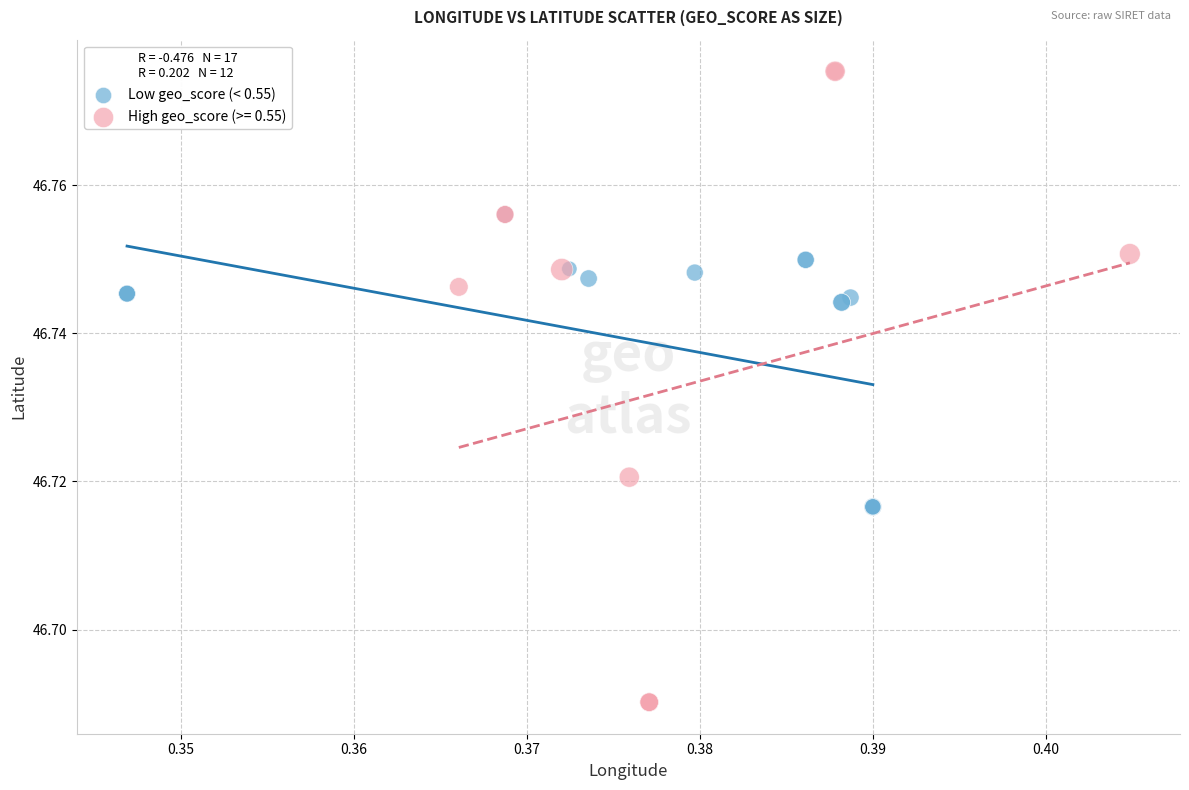

Which series has the widest spread of Y values?

High geo_score (>= 0.55)